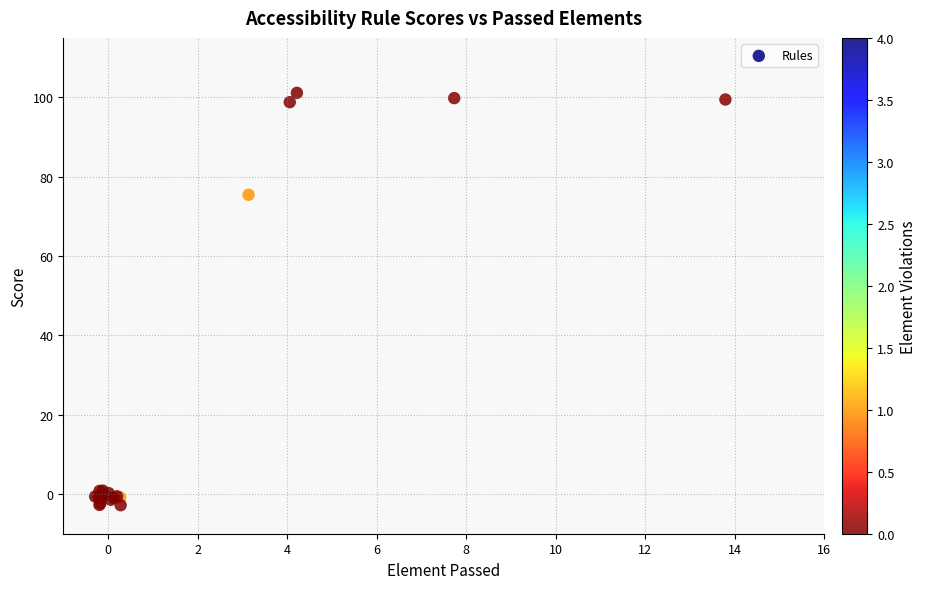

What Y value in the scatter plot is closest to 49?

75.4